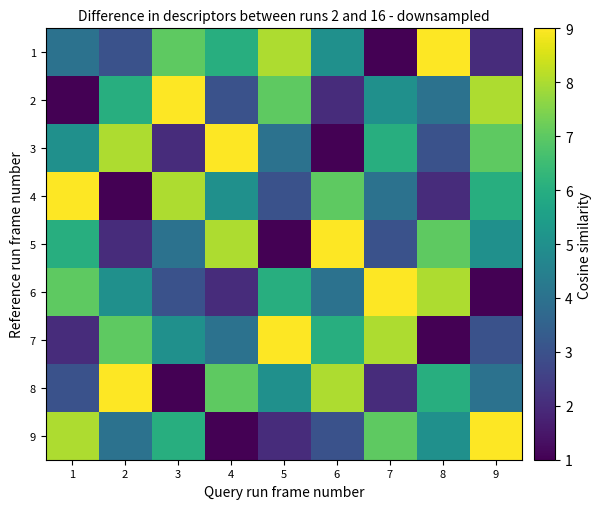

How many categories are shown in the chart?

9